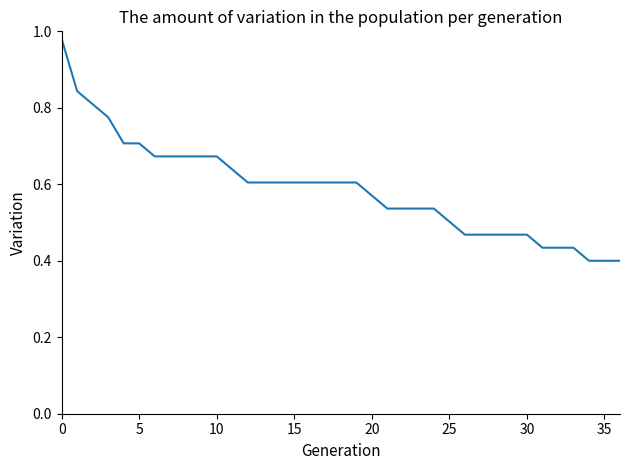

Does the chart have visible grid lines?

No